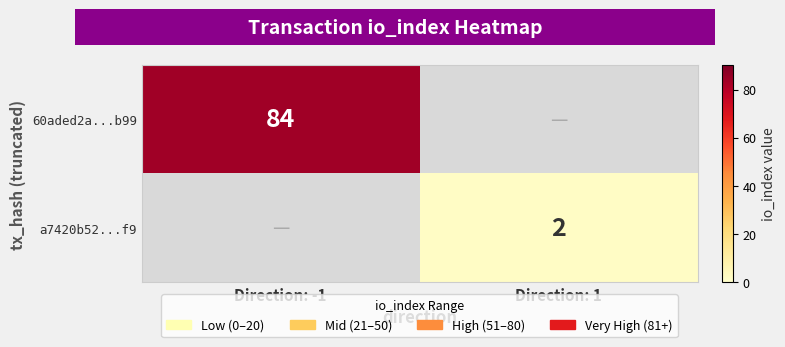

True or false: 60aded2a...b99 has a value of 84 at Direction: -1.

True